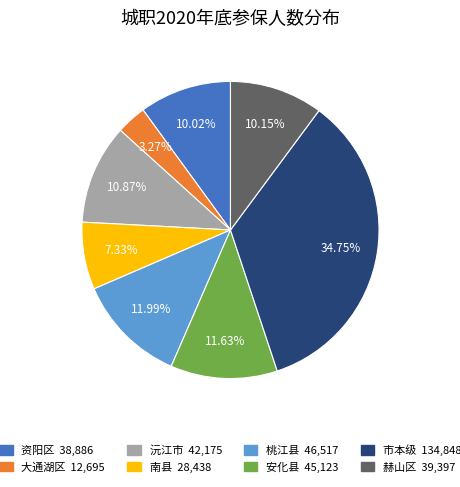

Is there a majority slice in this chart?

No